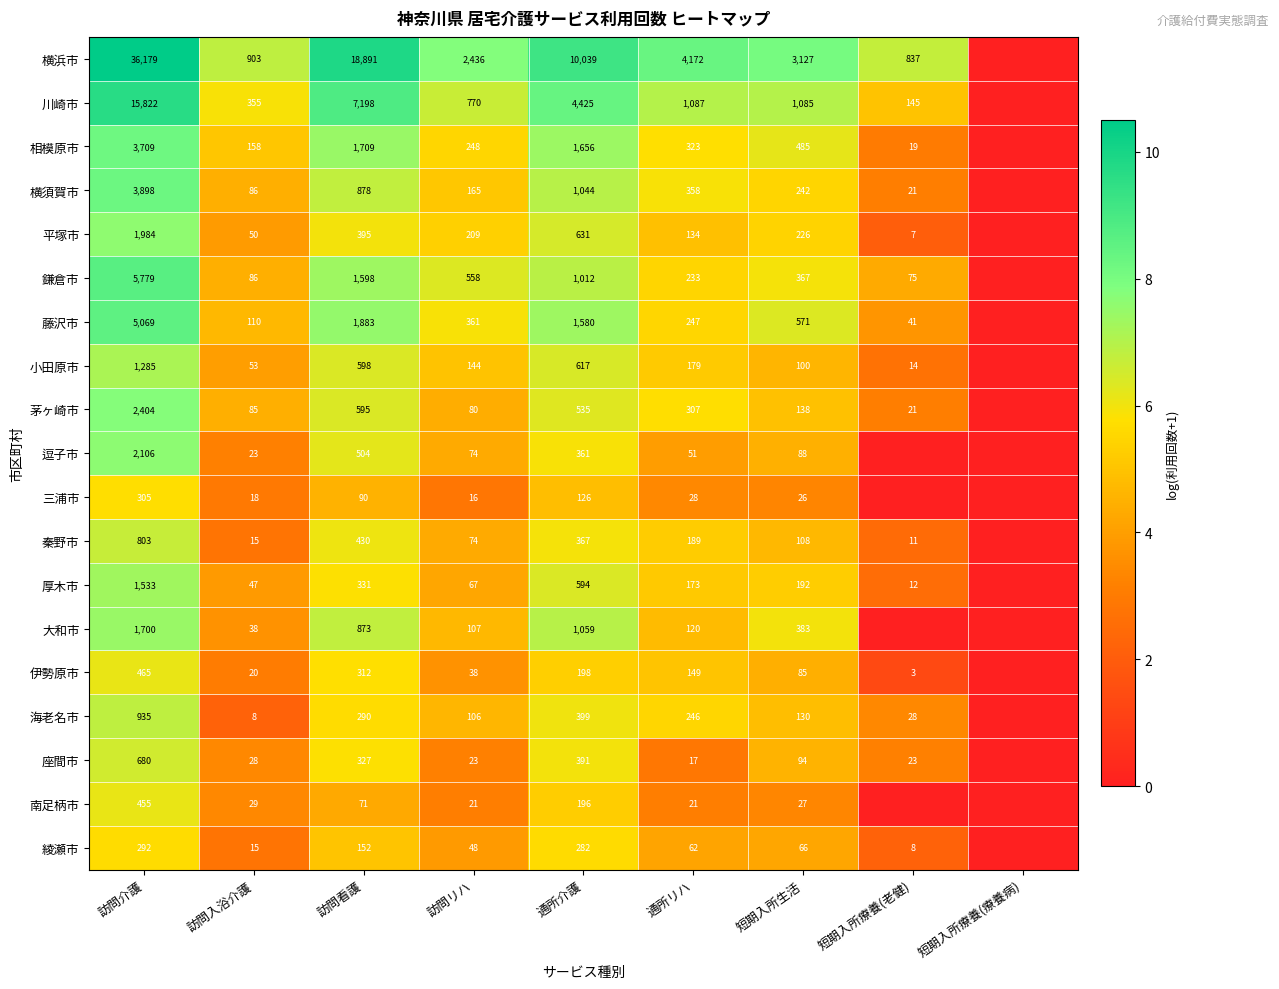

Count the number of data series in this chart.

19